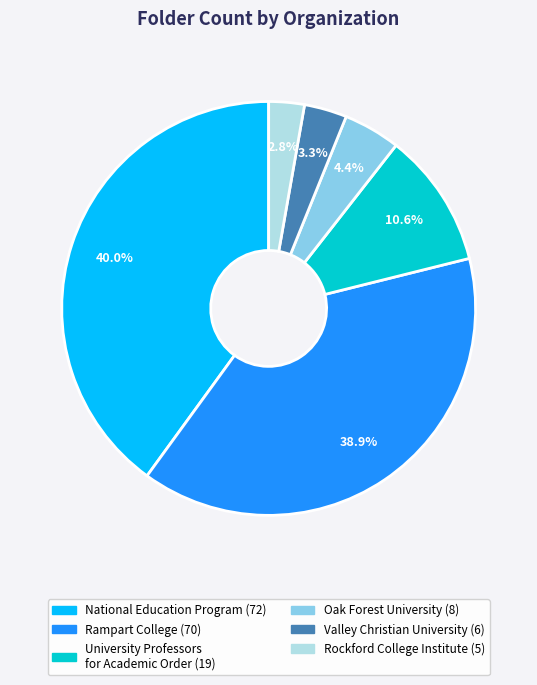

Is it true that National Education Program is 40% of the pie?

True